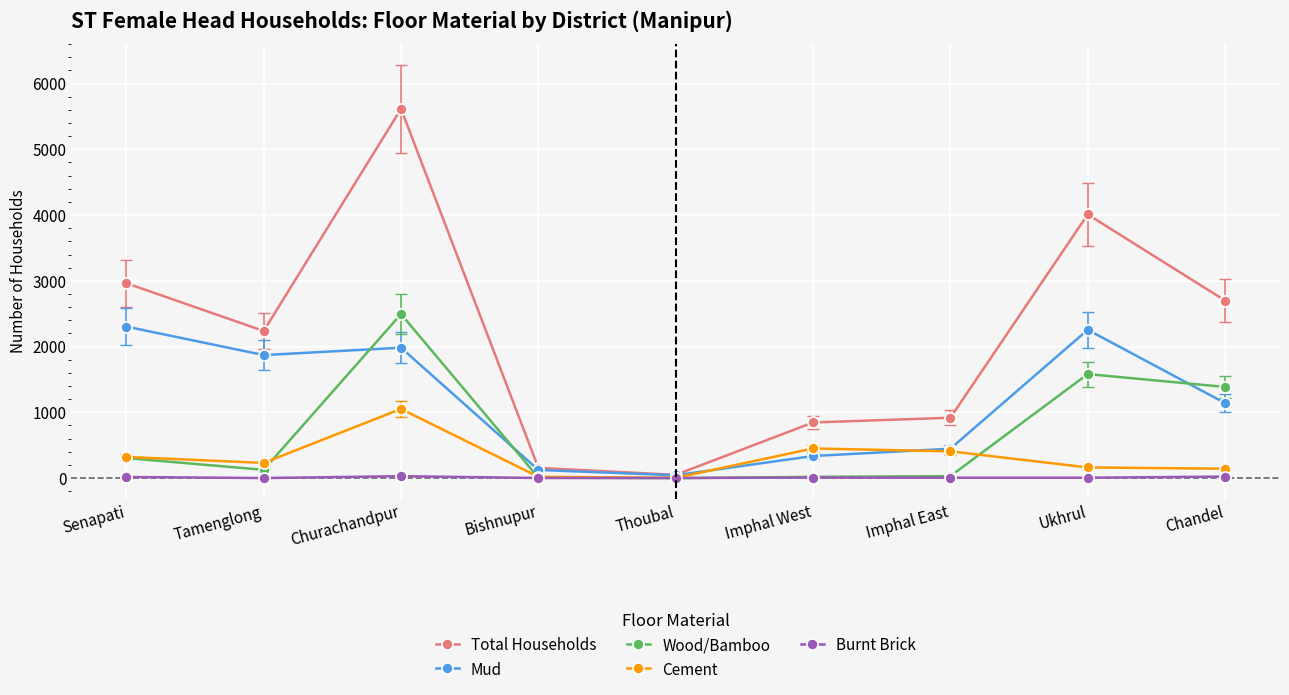

What is the value of the Cement point at the 6th from the left?

451